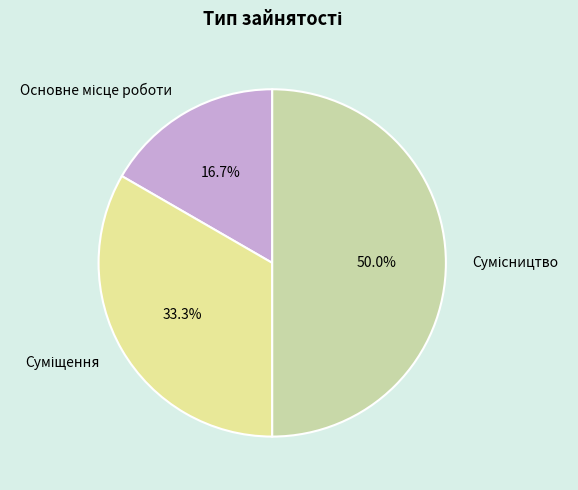

Is there a majority slice in this chart?

No